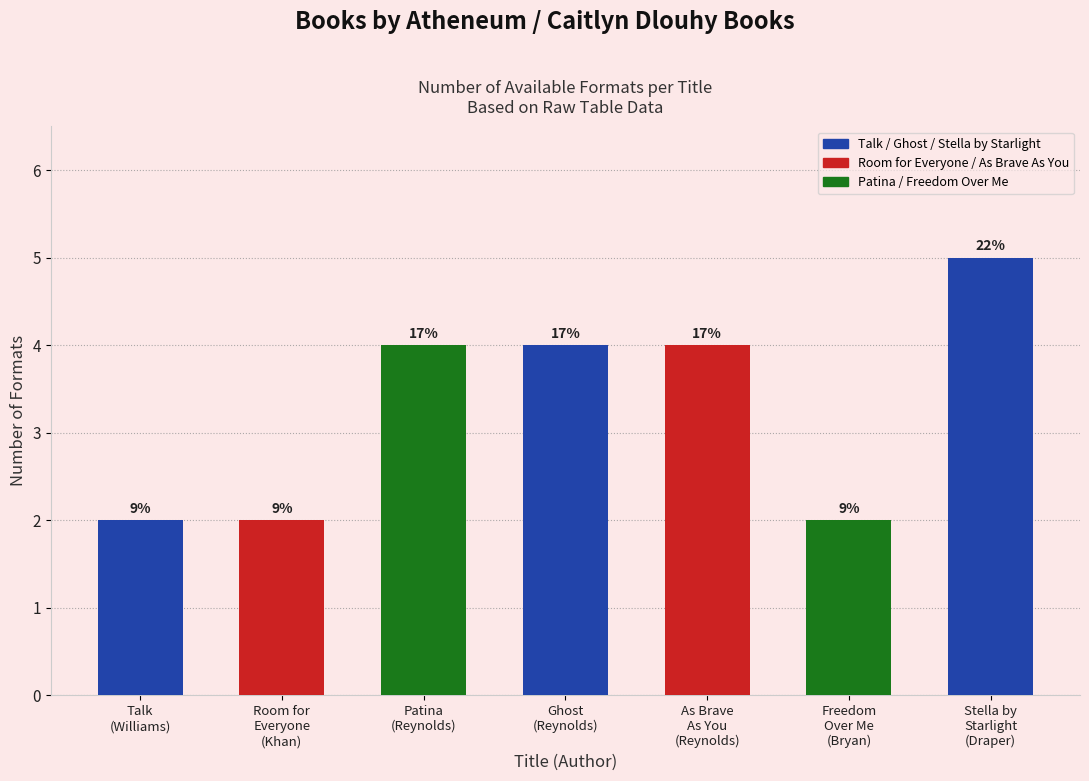

How many categories are shown in the chart?

7